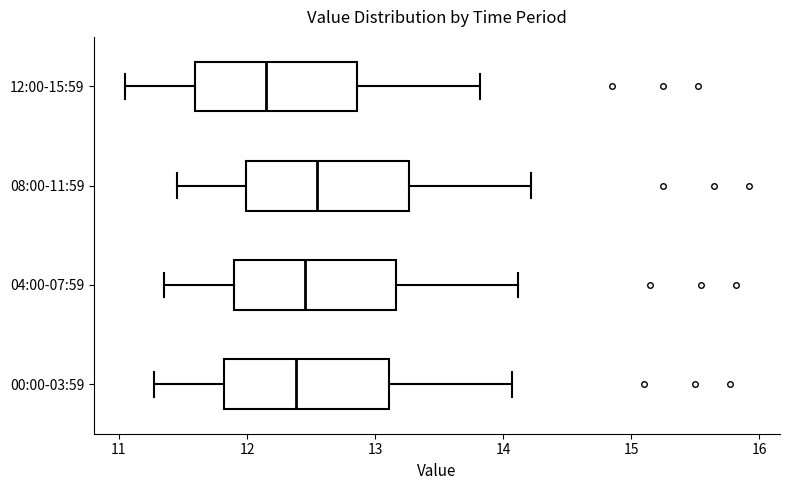

Reading bottom to top, transcribe this box plot: for each box, give where its median line is, the range the box spans, and where its two whiskers end, as read against the x-axis. The values are not printed on the chart, so give them approximately, as read against the axis.

00:00-03:59: median 12.4, box 11.8 to 13.1, whiskers 11.3 to 14.1
04:00-07:59: median 12.5, box 11.9 to 13.2, whiskers 11.4 to 14.1
08:00-11:59: median 12.6, box 12.0 to 13.3, whiskers 11.5 to 14.2
12:00-15:59: median 12.2, box 11.6 to 12.9, whiskers 11.1 to 13.8